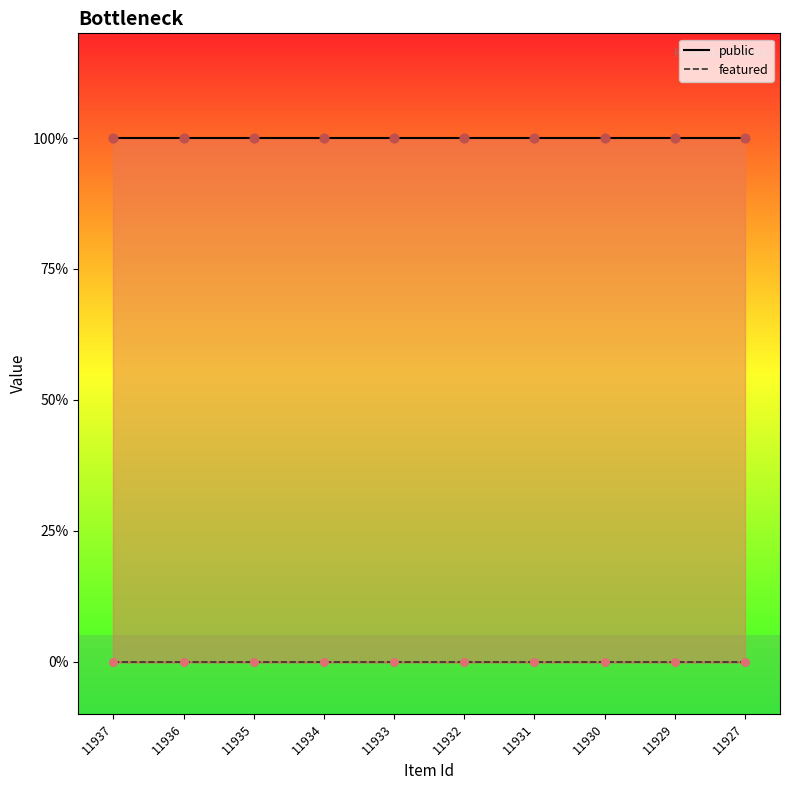

Which series has the widest spread of Y values?

public